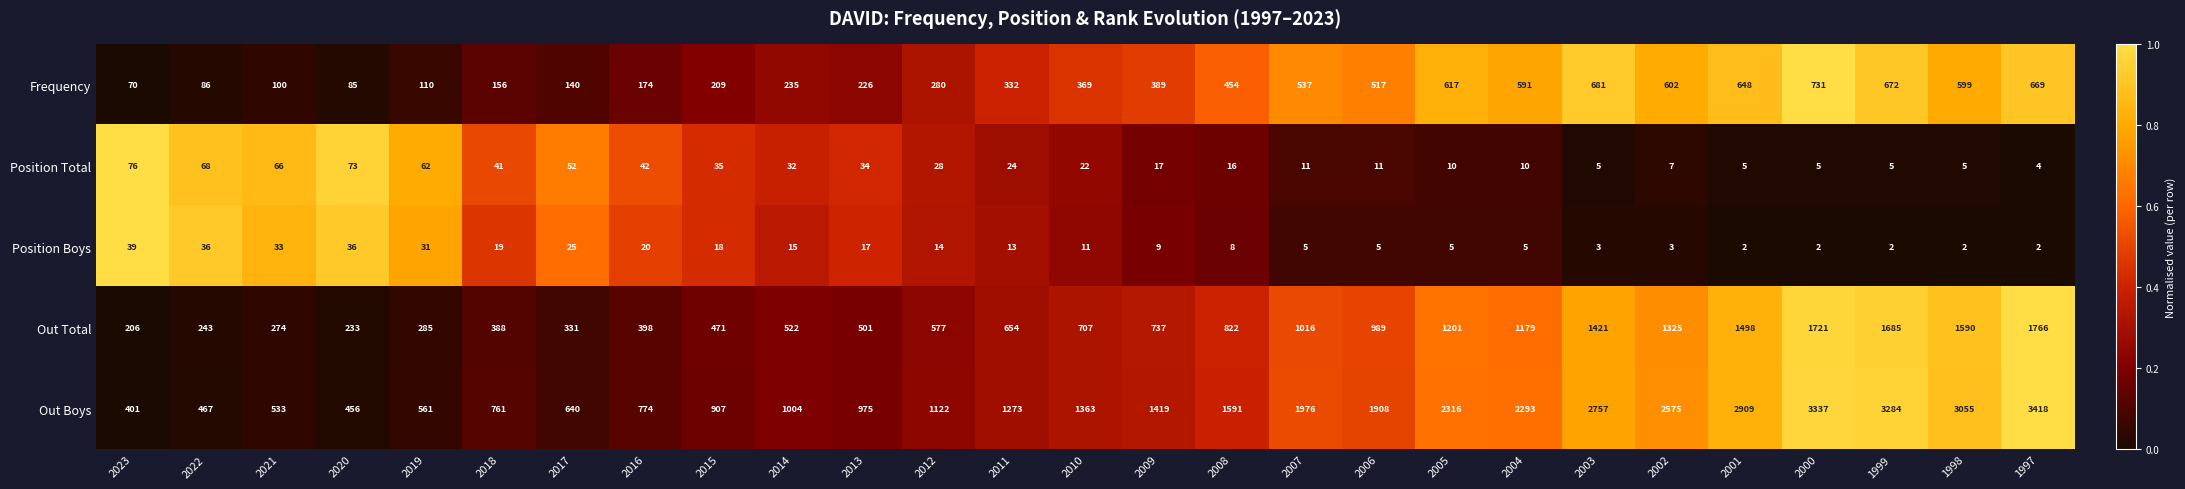

The value of Position Total at 2016 is 13. True or false?

False